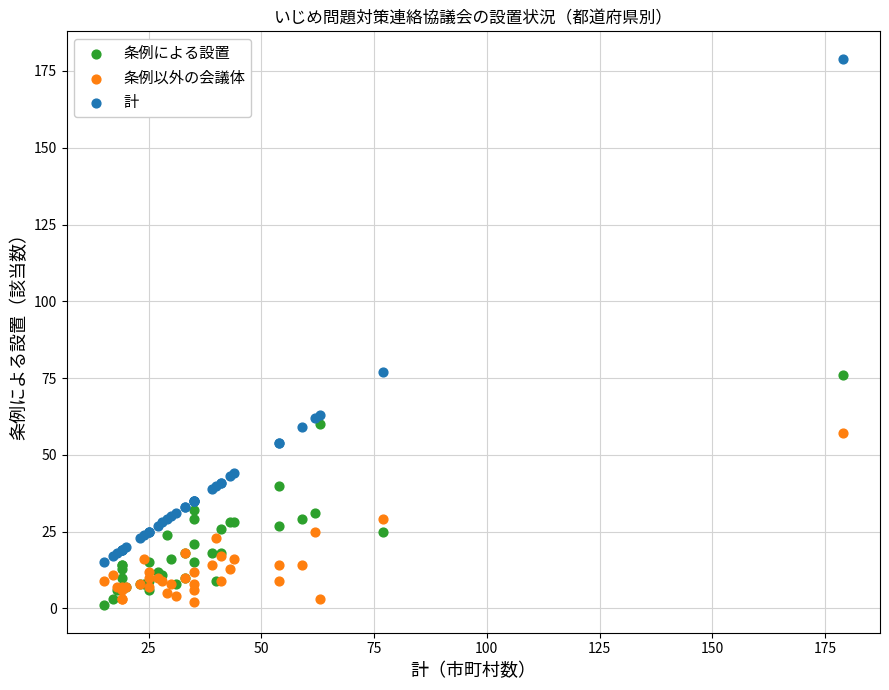

Which series has the largest Y range (max minus min)?

計